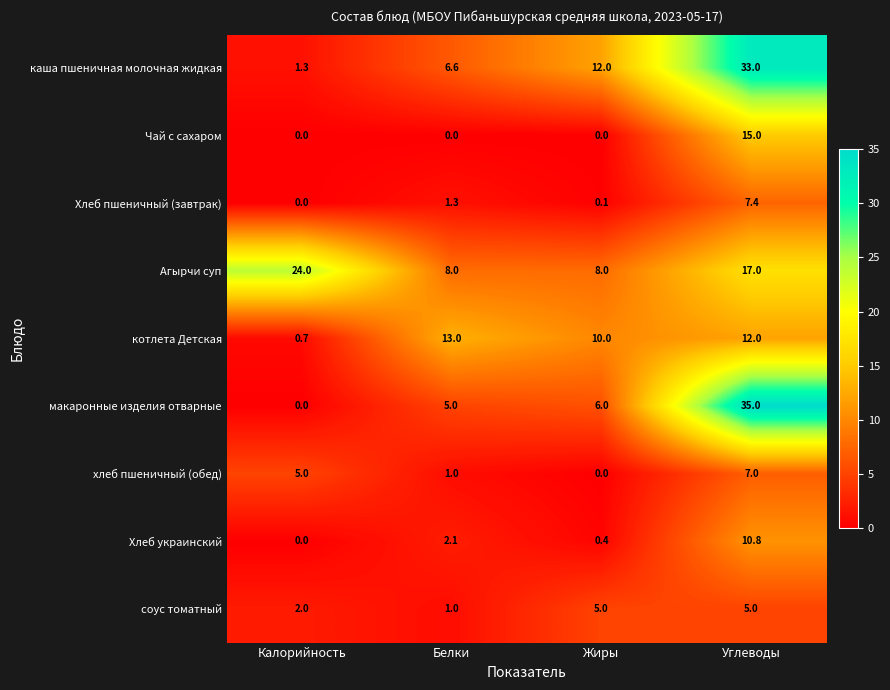

Which series has the largest range (max minus min)?

макаронные изделия отварные